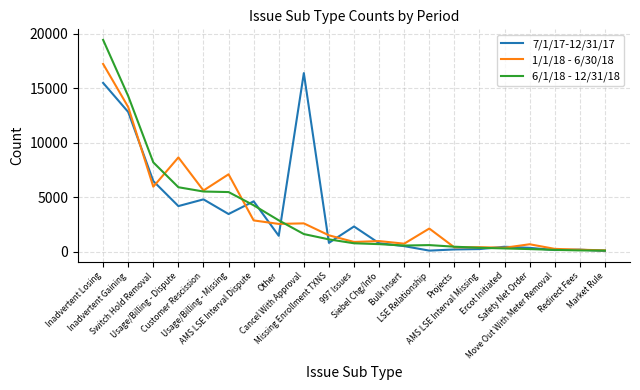

Which series has the largest range (max minus min)?

6/1/18 - 12/31/18